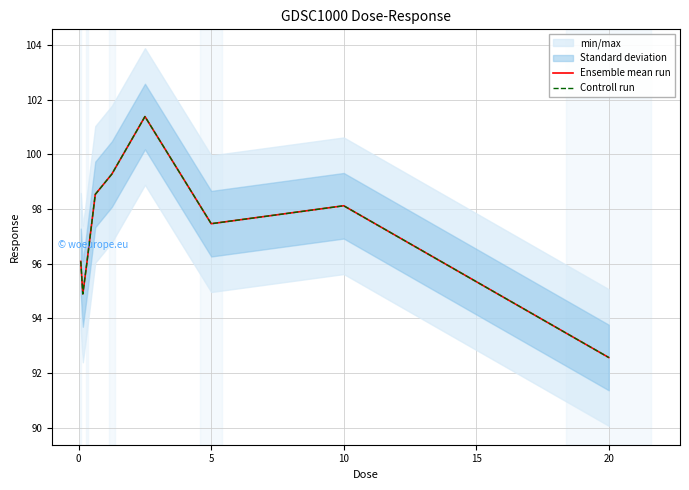

True or false: Controll run and Ensemble mean run intersect in this chart.

False